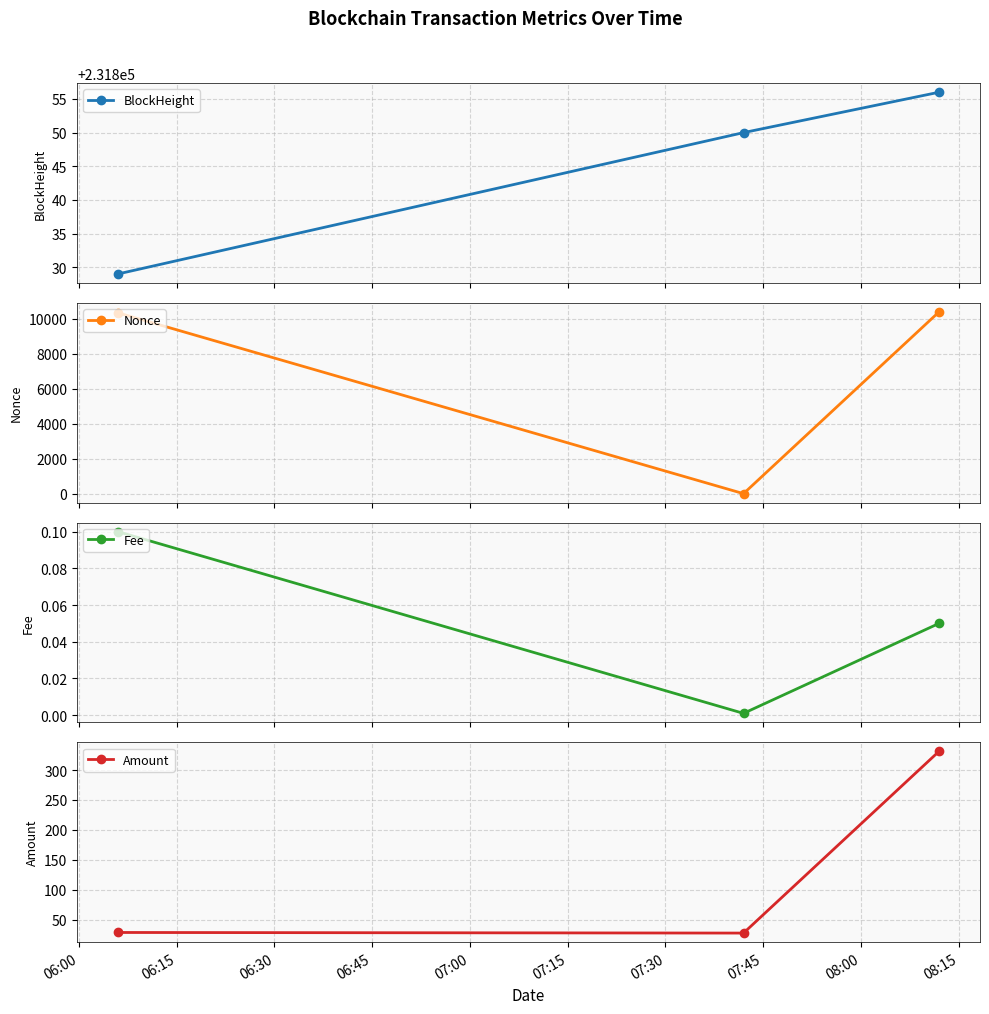

Which series has the largest range (max minus min)?

Nonce